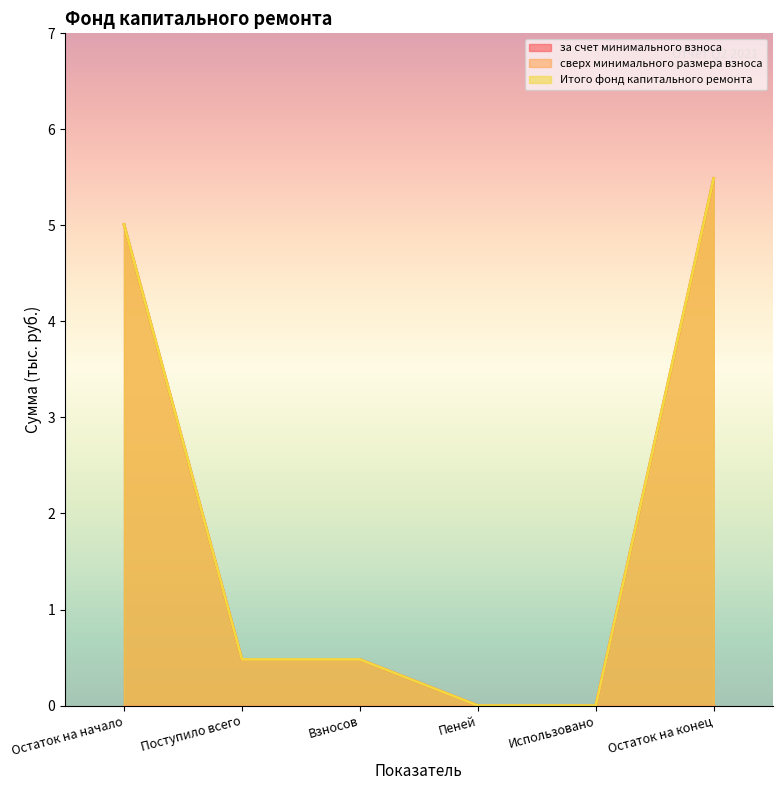

The Итого фонд капитального ремонта series shows 0.0 at Пеней. True or false?

True